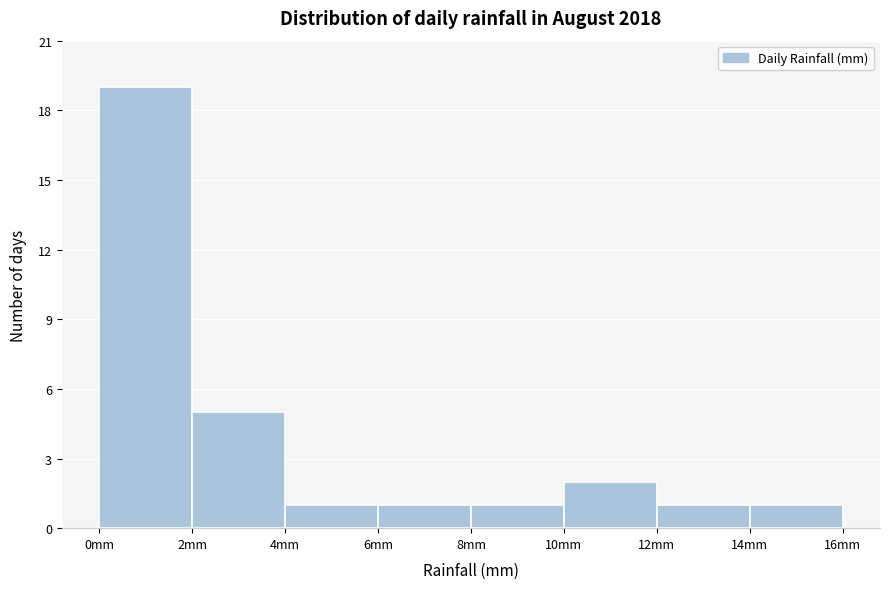

Reading left to right, list every bar in this chart as the range it spans on the x-axis followed by its height. The values are not printed on the chart, so give them approximately, as read against the axis.

0 to 2: 19
2 to 4: 5
4 to 6: 1
6 to 8: 1
8 to 10: 1
10 to 12: 2
12 to 14: 1
14 to 16: 1